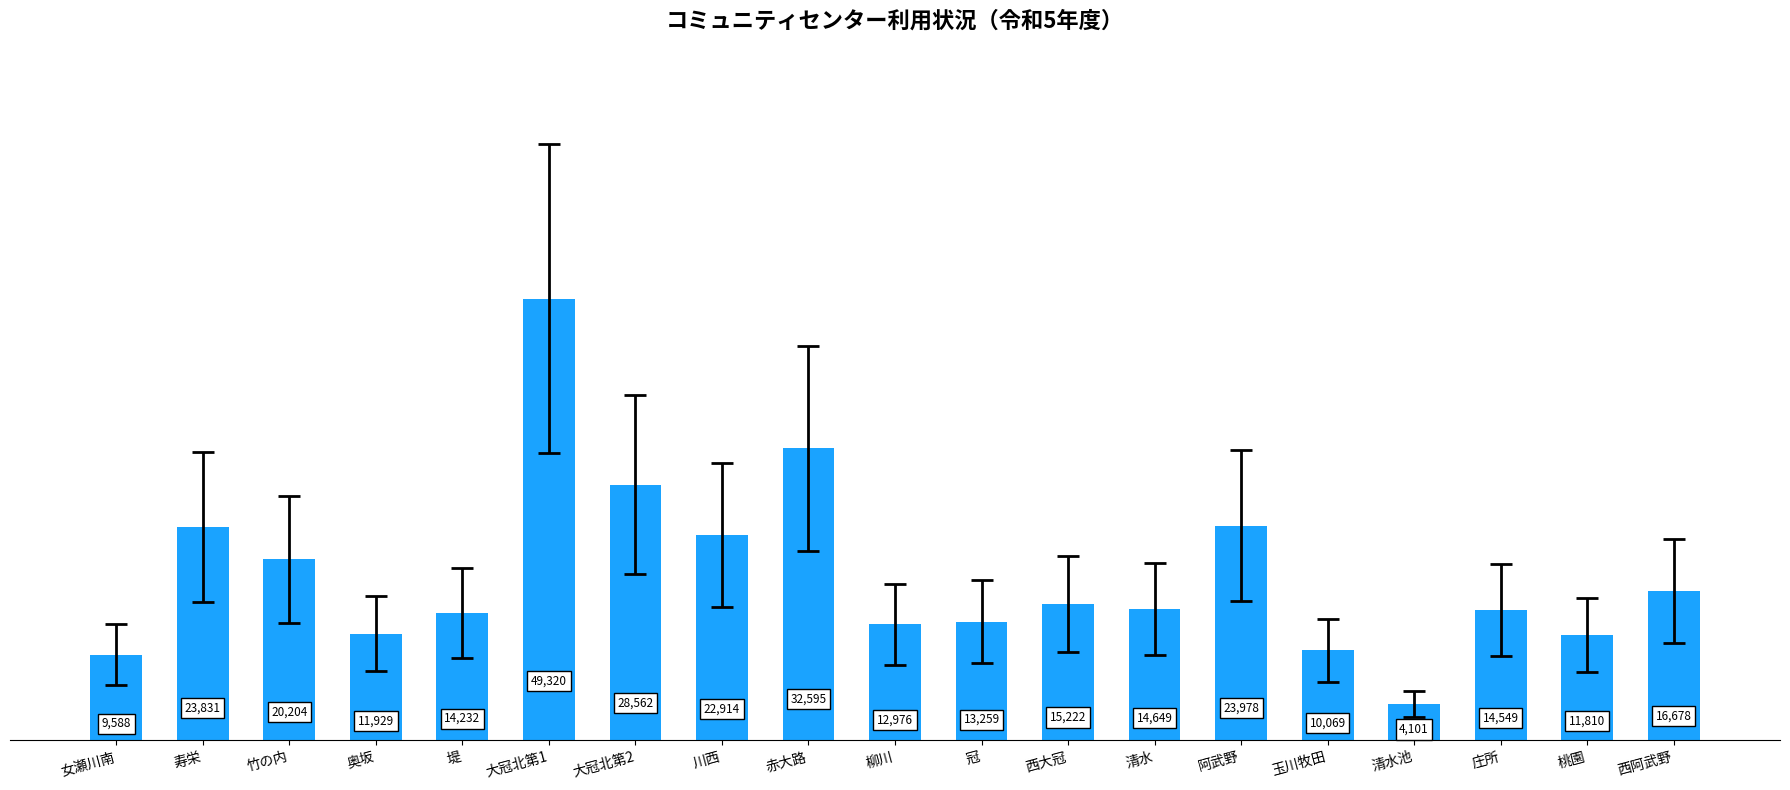

Which category has the lowest value across all series?

清水池